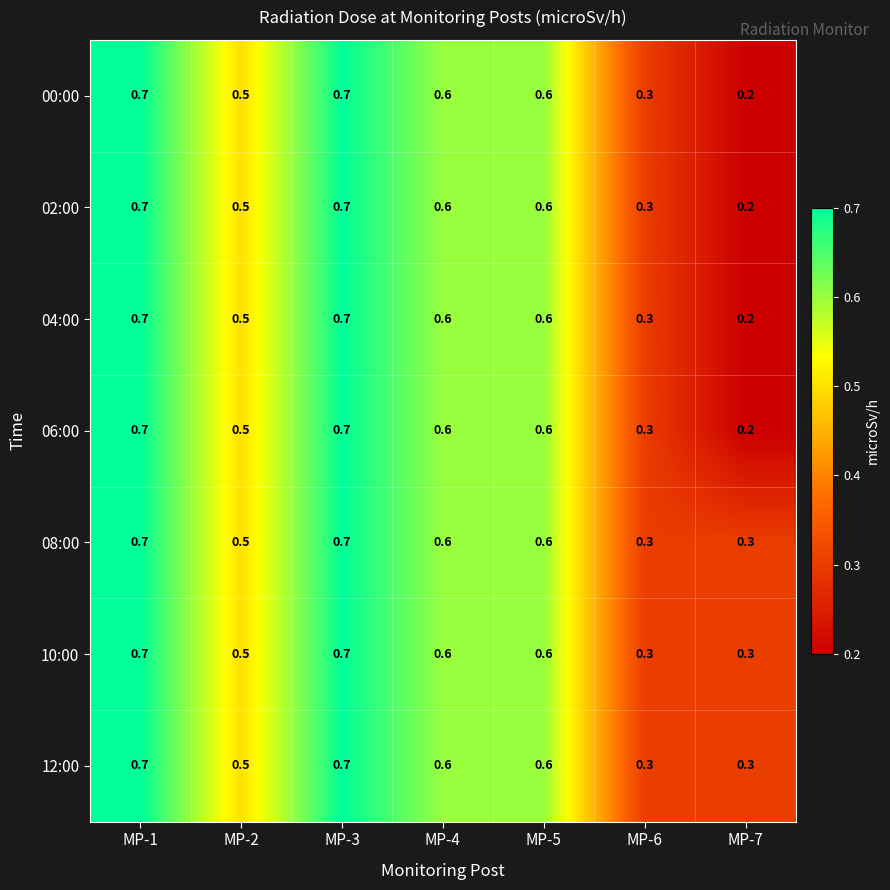

What is the total value across all series at MP-4?

4.2